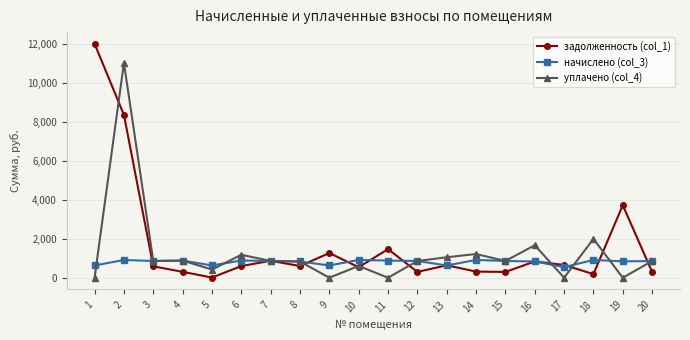

What is the value of the начислено (col_3) point at the 1st from the left?

629.4